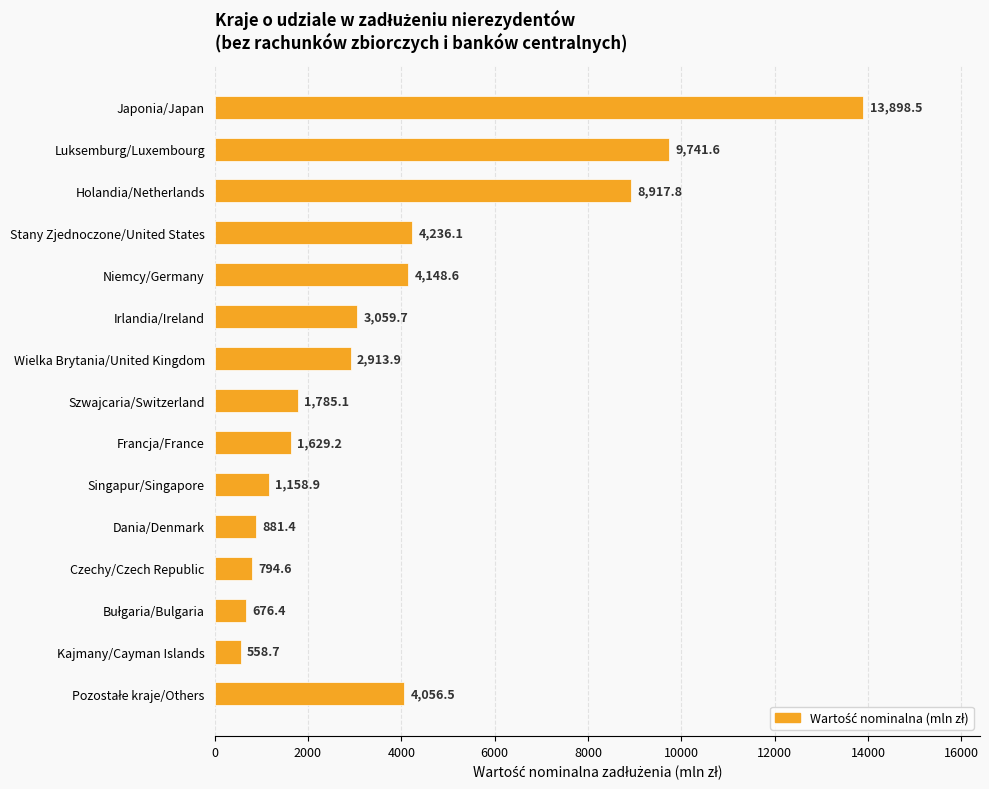

What is the average value?

3897.1